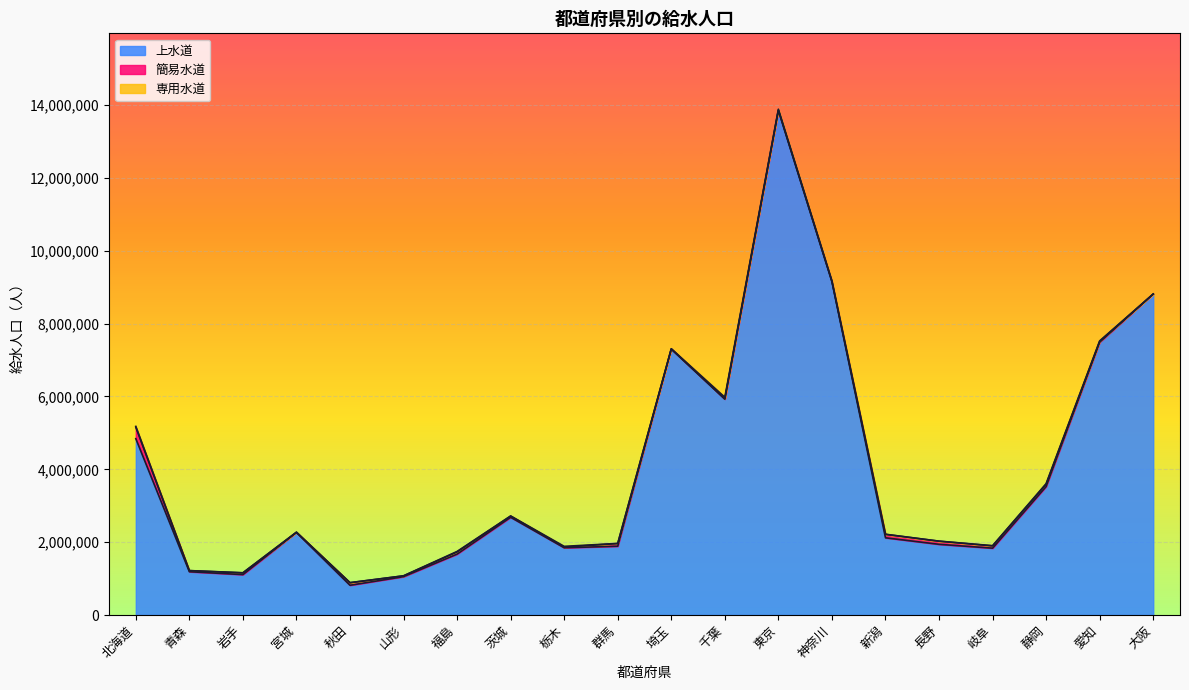

After their last crossing, which series has the higher values: 専用水道 or 簡易水道?

専用水道